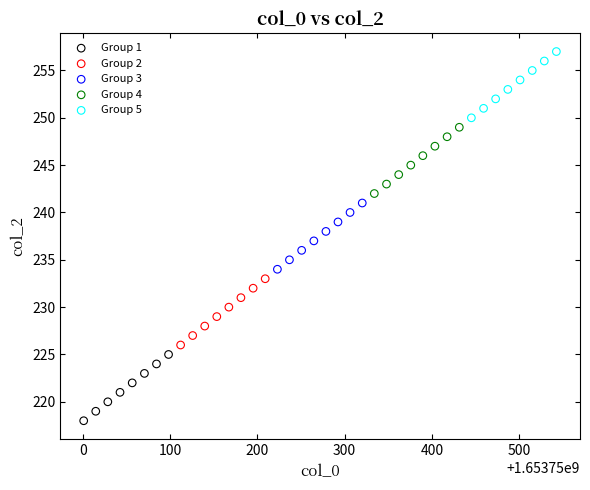

Which series reaches the minimum Y coordinate?

Group 1